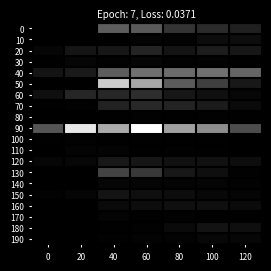

What is the spread (max minus min) of values at 100?

0.6